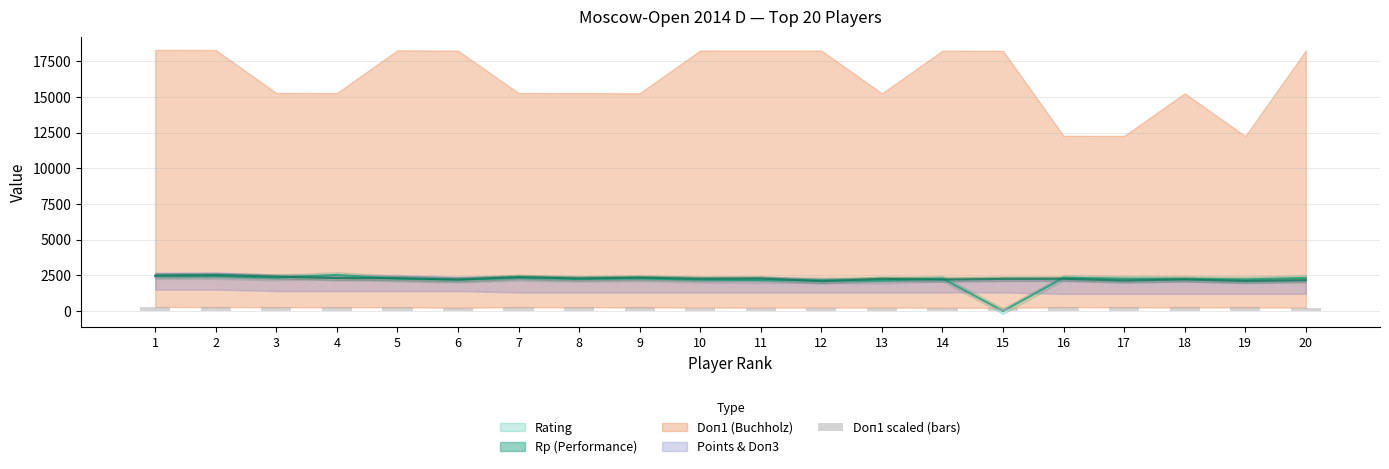

Is it true that the value at 7 is 411.2?

False